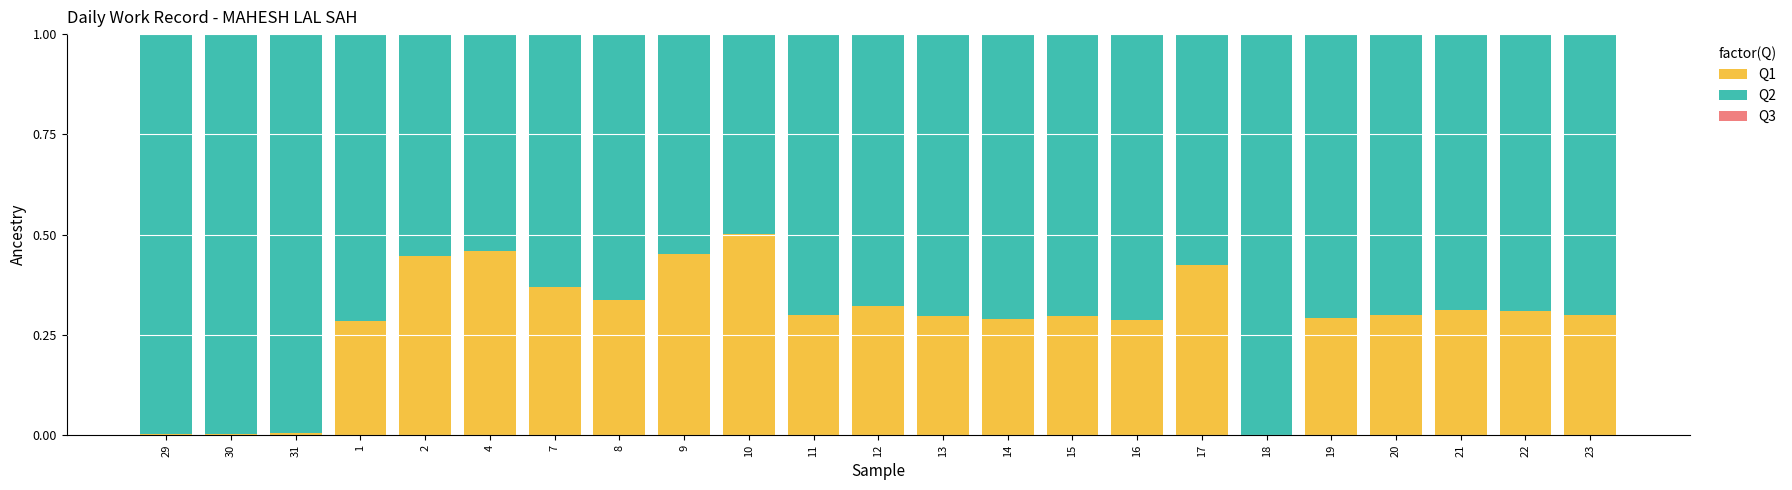

The Q3 series shows 0.6 at 9. True or false?

False